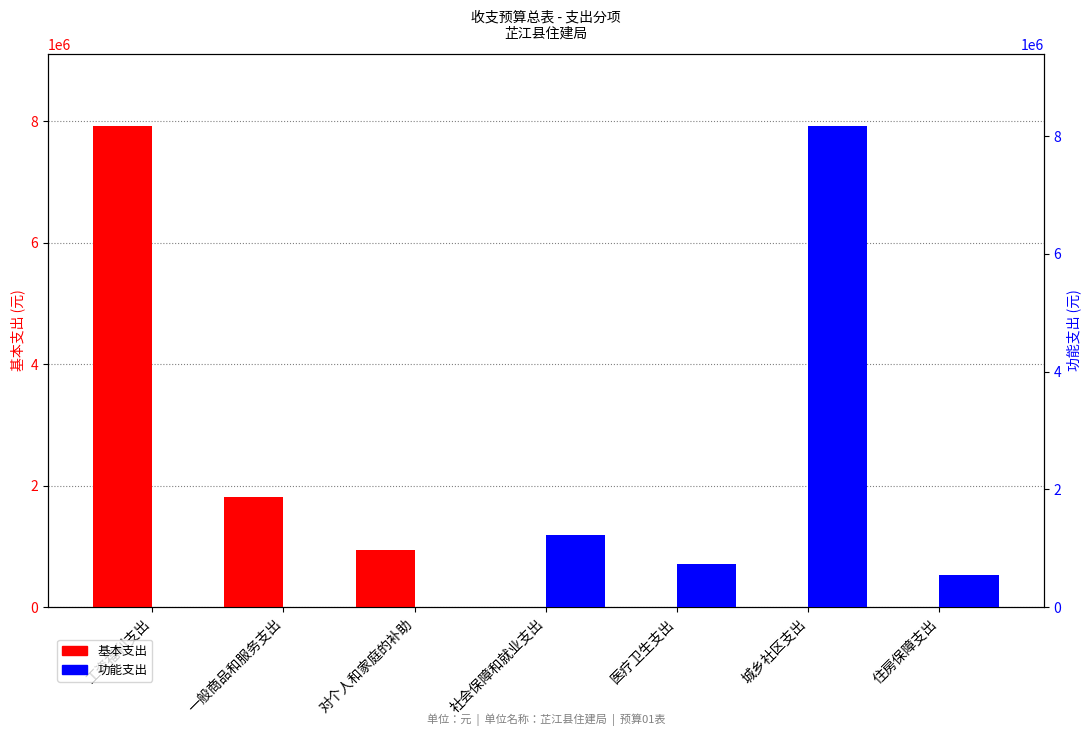

Reading left to right, transcribe all the data shown in this chart.

基本支出: 工资福利支出=7925443.9	一般商品和服务支出=1811028.6	对个人和家庭的补助=942164.0	社会保障和就业支出=0.0	医疗卫生支出=0.0	城乡社区支出=0.0	住房保障支出=0.0
功能支出: 工资福利支出=0.0	一般商品和服务支出=0.0	对个人和家庭的补助=0.0	社会保障和就业支出=1230578.6	医疗卫生支出=730862.4	城乡社区支出=8171029.4	住房保障支出=546166.1